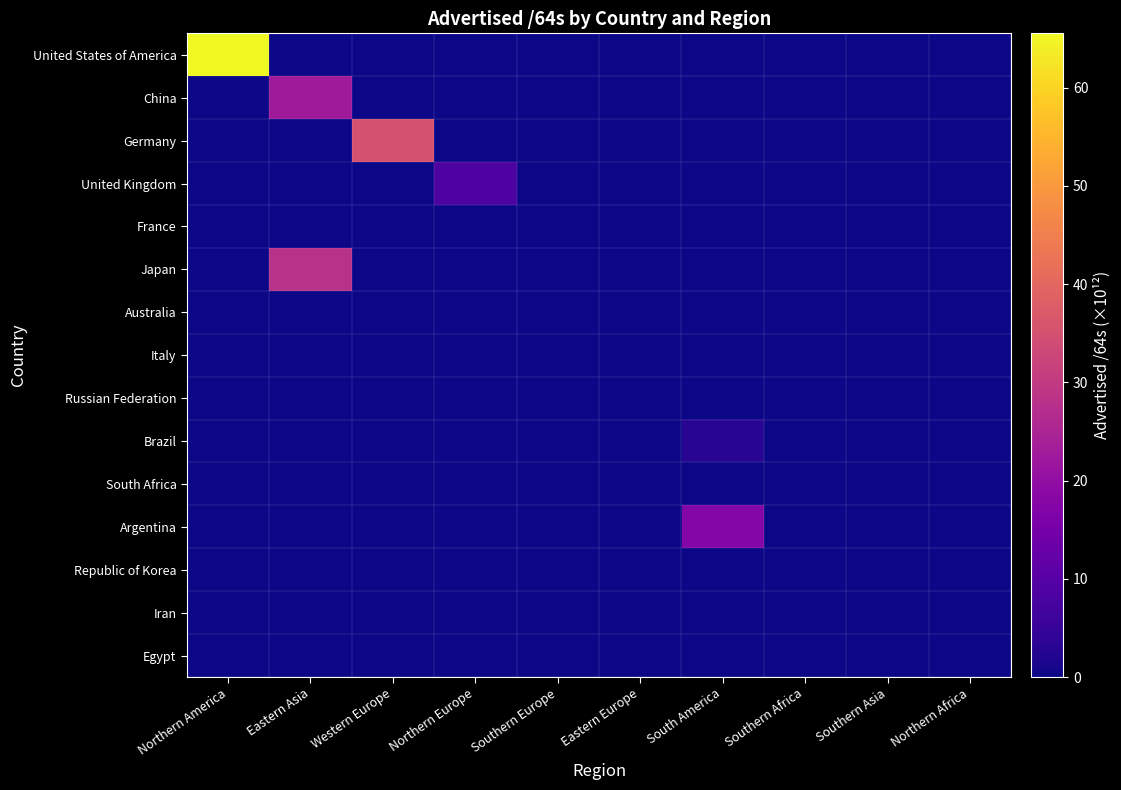

At which category is the sum across all series the highest?

Northern America